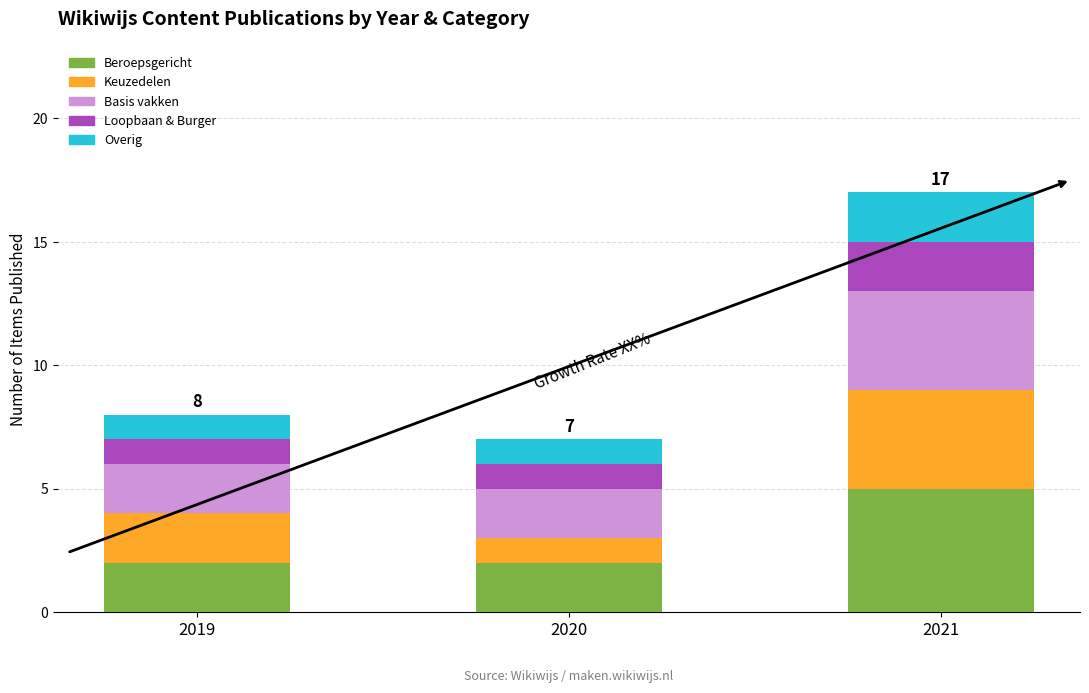

What is the difference between the maximum and minimum values in the Beroepsgericht series?

3